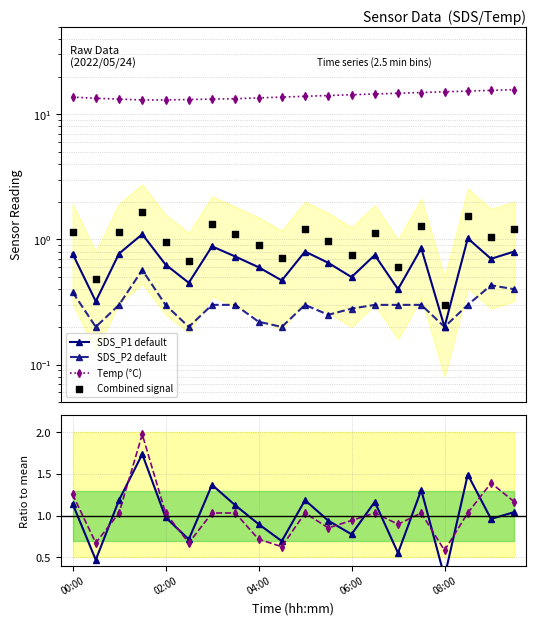

Which series contains the lowest Y value?

SDS_P1 default